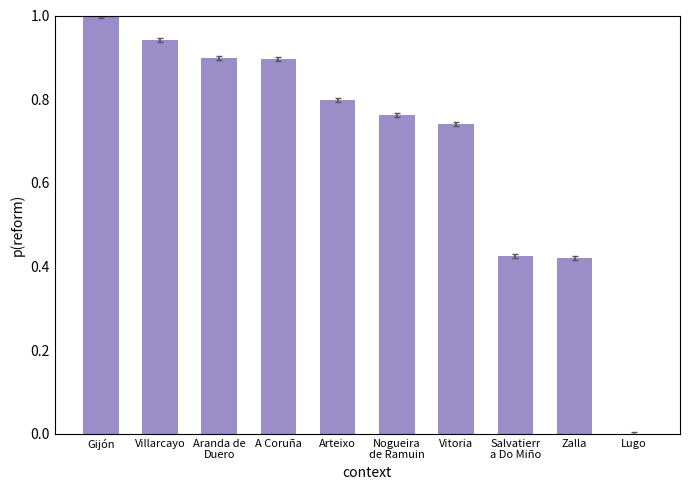

How many data points does each series have?

10